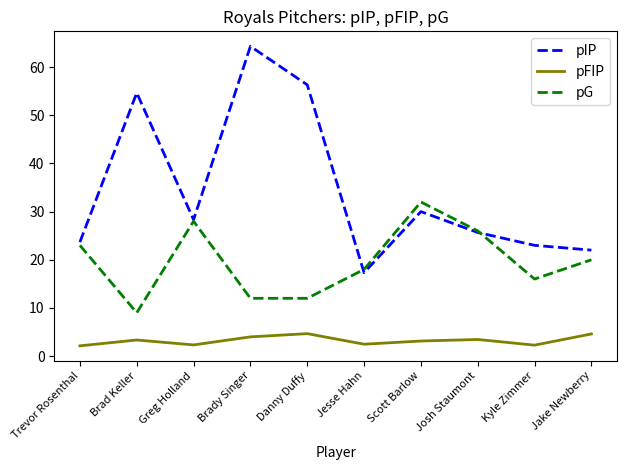

What is the sum of all pG values?

196.0